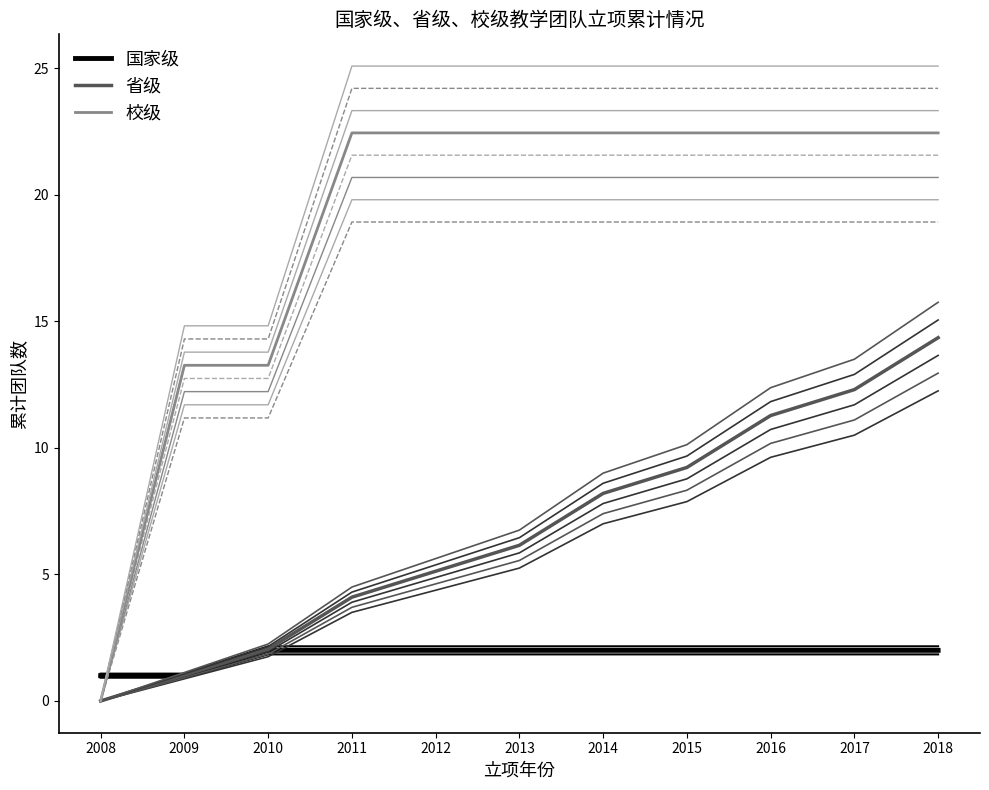

Reading right to left, list all the values displayed in this chart.

国家级: 2018=2.0	2017=2.0	2016=2.0	2015=2.0	2014=2.0	2013=2.0	2012=2.0	2011=2.0	2010=2.0	2009=1.0	2008=1.0
省级: 2018=14.3	2017=12.3	2016=11.3	2015=9.2	2014=8.2	2013=6.1	2012=5.1	2011=4.1	2010=2.0	2009=1.0	2008=0.0
校级: 2018=22.4	2017=22.4	2016=22.4	2015=22.4	2014=22.4	2013=22.4	2012=22.4	2011=22.4	2010=13.3	2009=13.3	2008=0.0